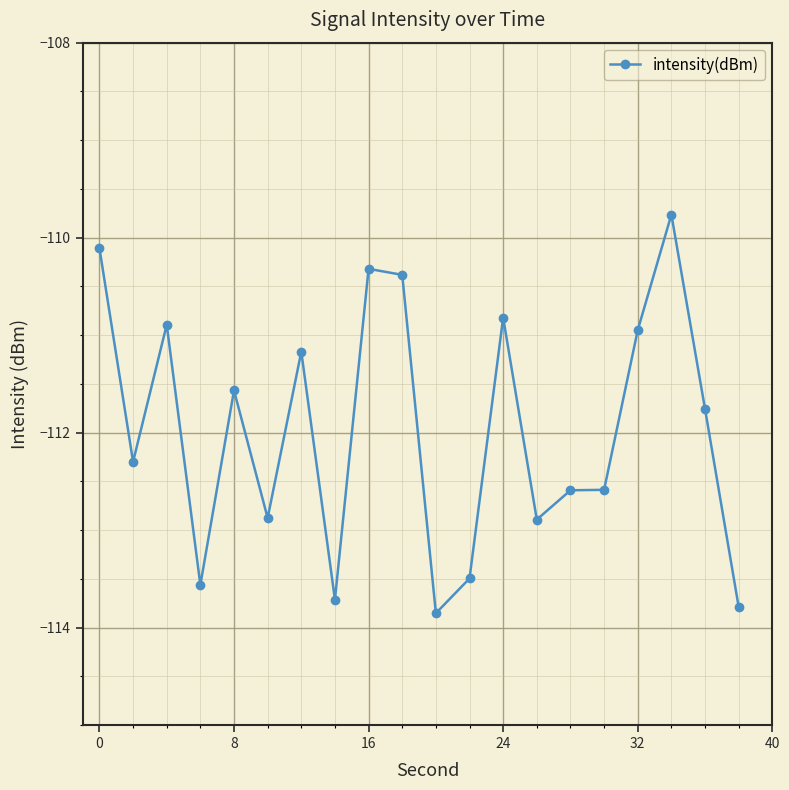

What is the average value?

-112.0